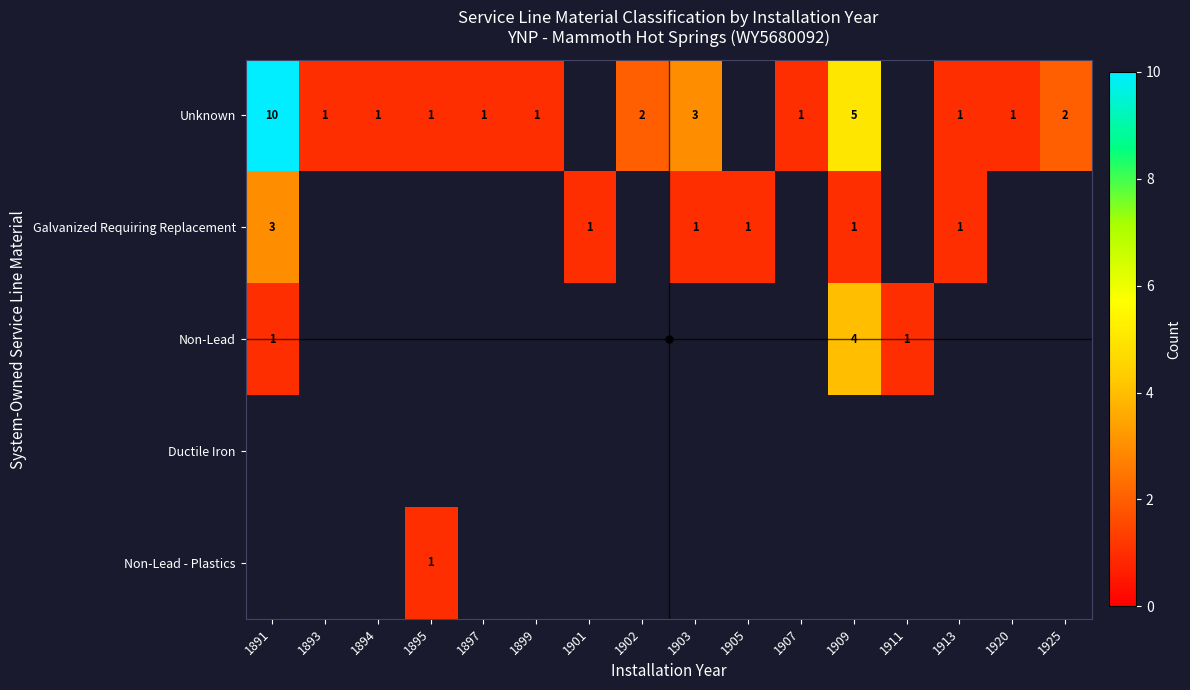

Rank the categories by Galvanized Requiring Replacement value from lowest to highest.

1893, 1894, 1895, 1897, 1899, 1902, 1907, 1911, 1920, 1925, 1901, 1903, 1905, 1909, 1913, 1891